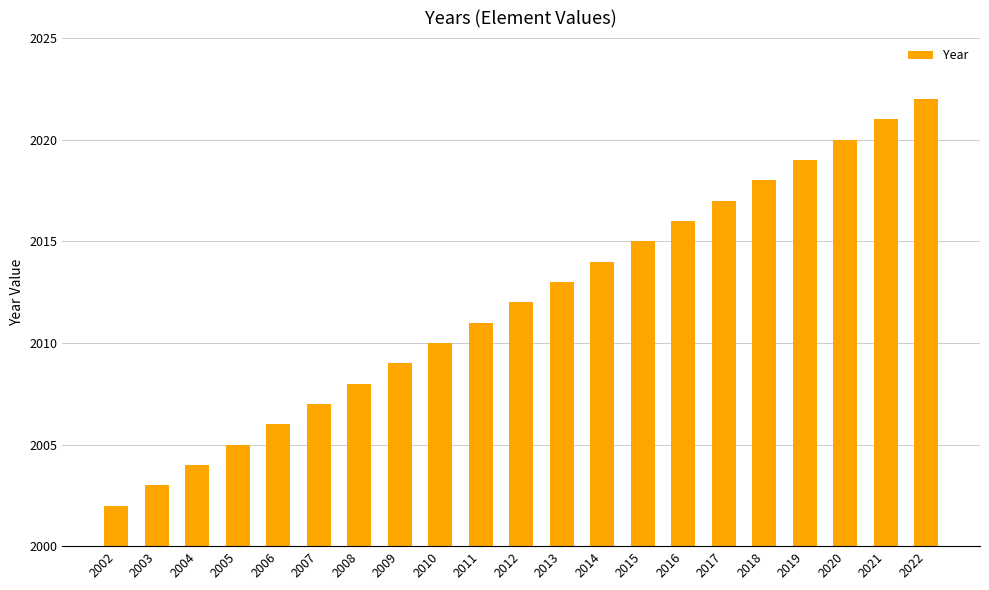

Is it true that the value at 2008 is 2008?

True